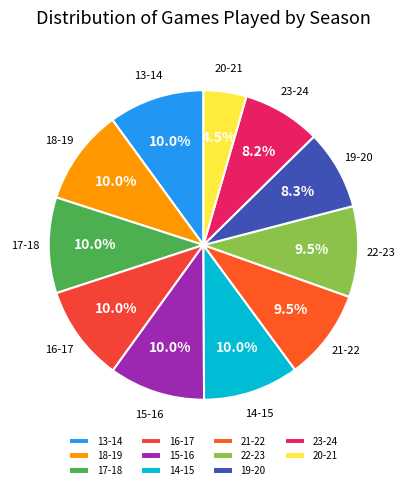

Does 21-22 account for over 50% of the chart?

No